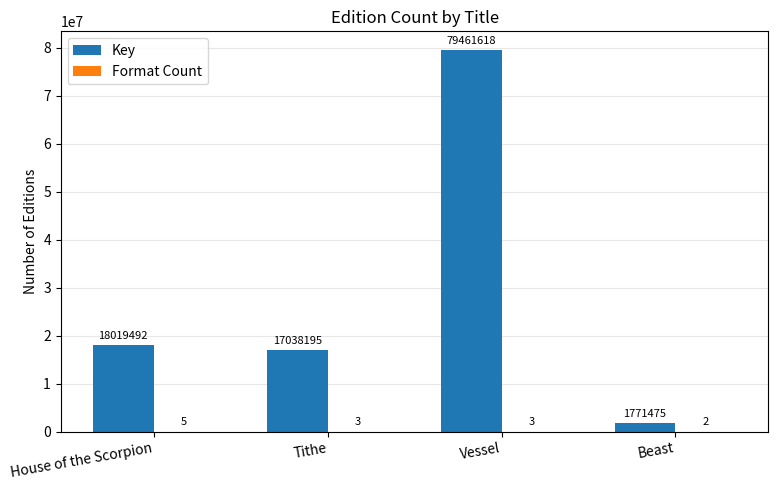

At which label is Key closest to 40616546?

House of the Scorpion